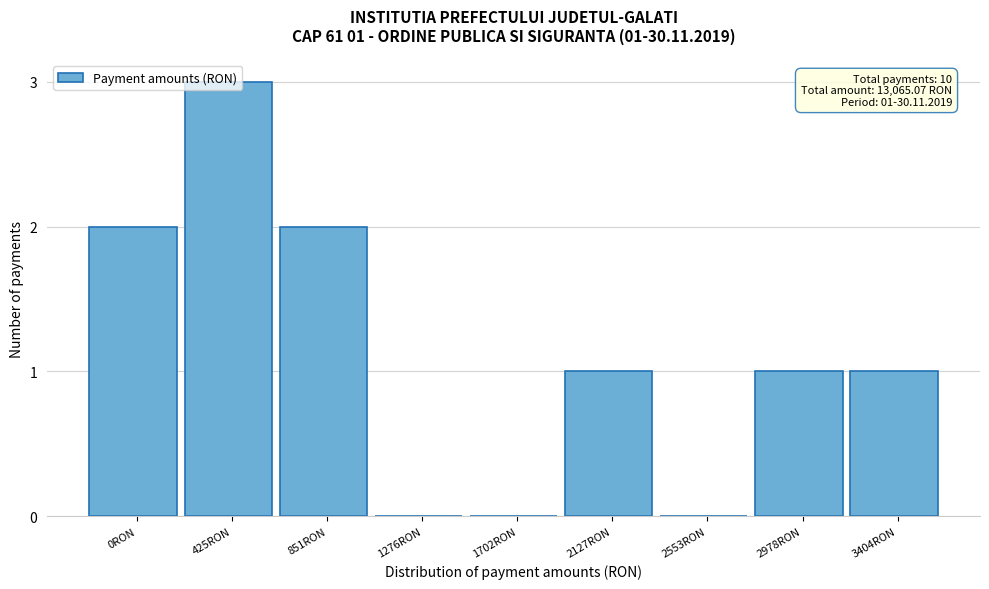

What is the change in value from 1702RON to 2978RON?

+1